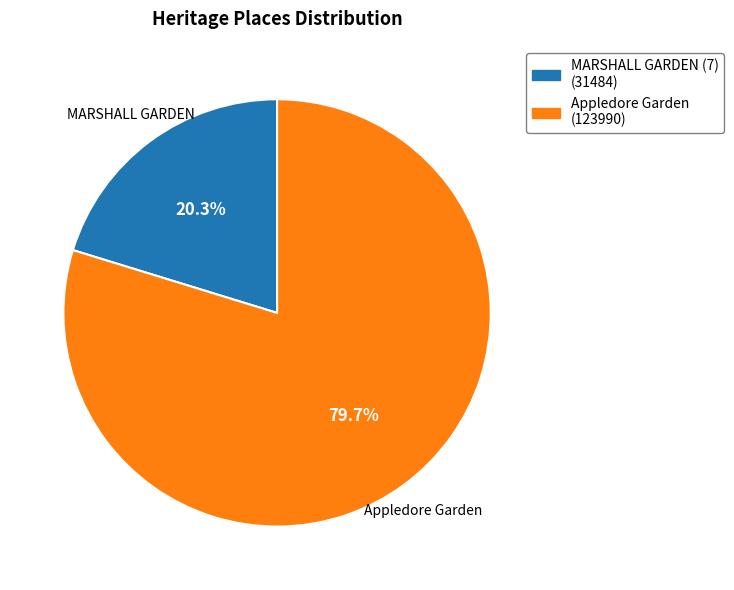

Count the number of slices in the pie.

2